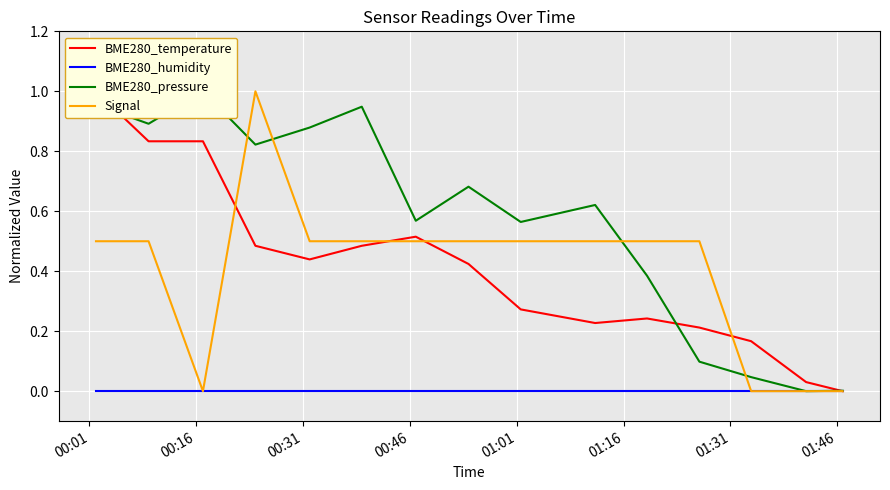

How many intersections are there between Signal and BME280_pressure?

4